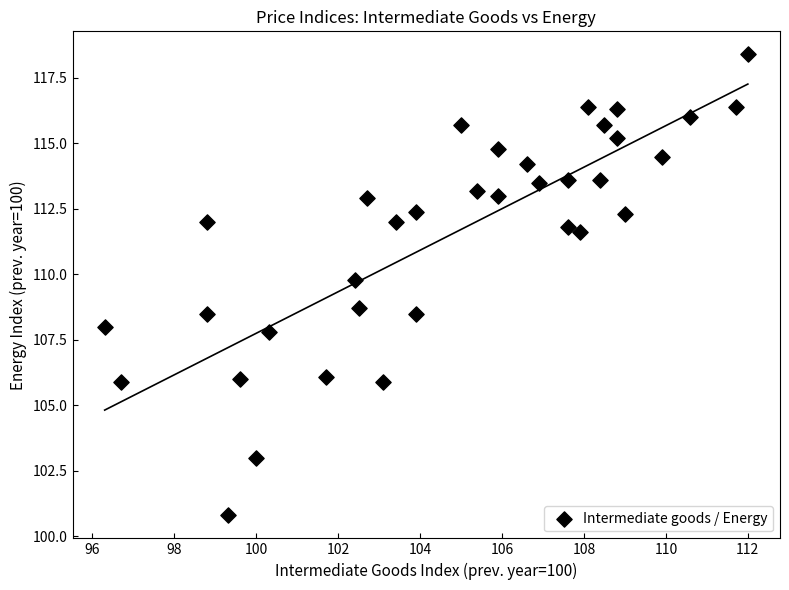

What Y value in the scatter plot is closest to 109?

108.7